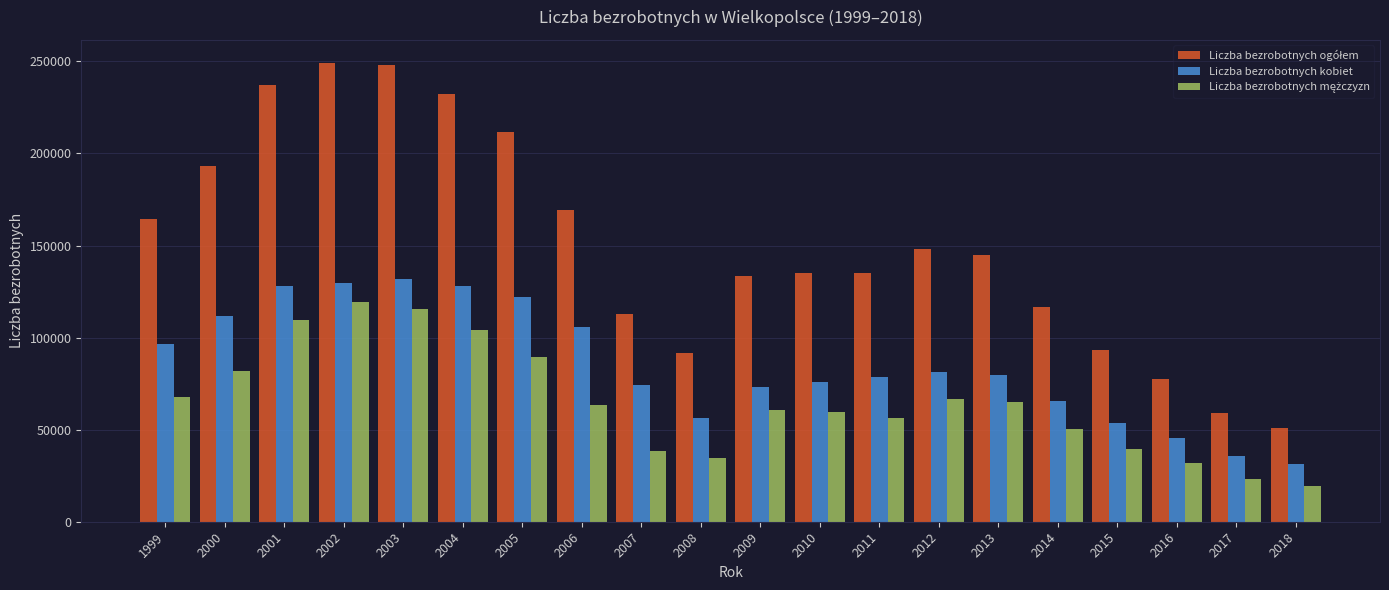

What is the difference between the second highest and minimum values in the Liczba bezrobotnych kobiet series?

98454